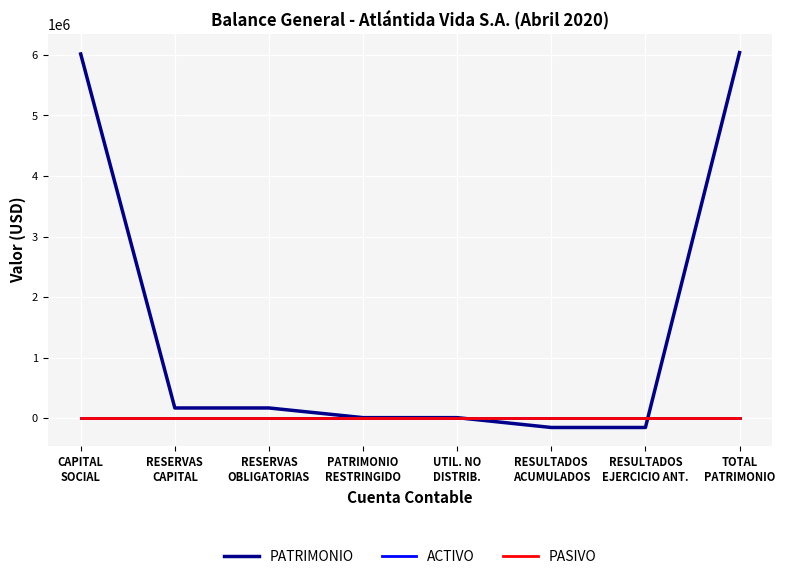

The value of PASIVO at CAPITAL
SOCIAL is 0.0. True or false?

True